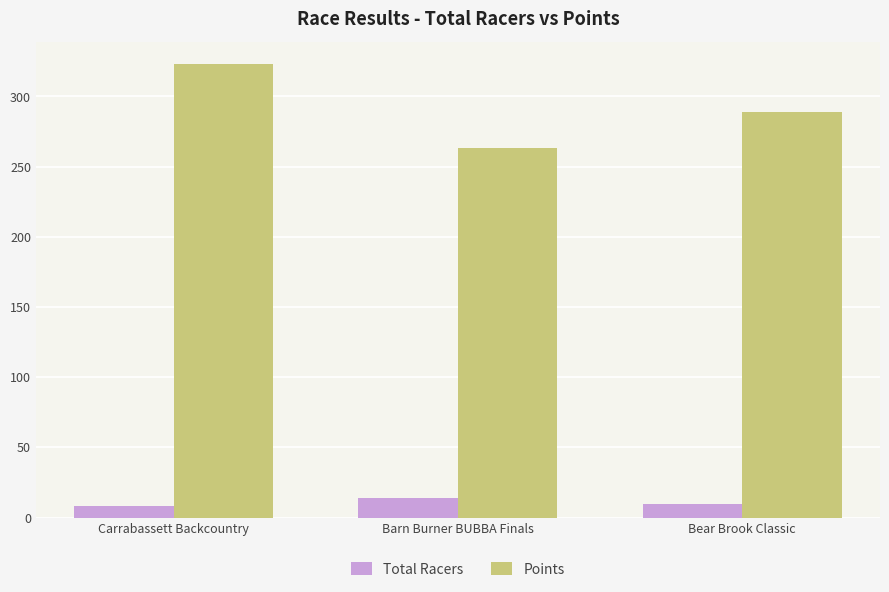

What is the approximate value of Points at Carrabassett Backcountry?

323.0